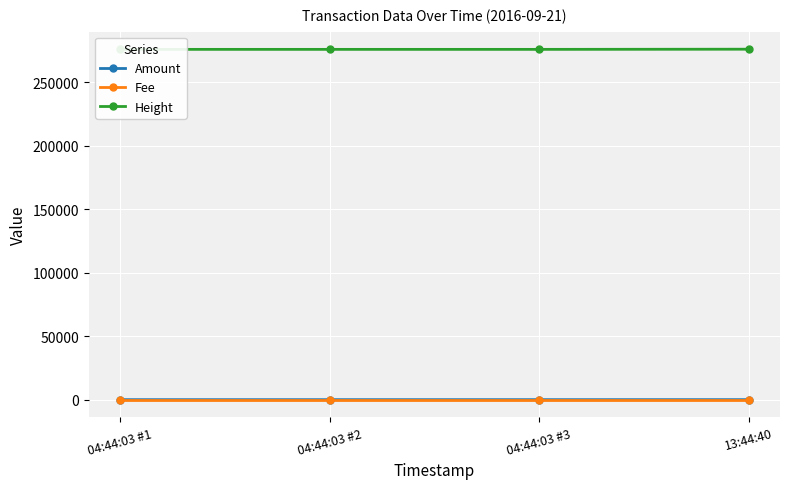

How many lines are shown in the chart?

3